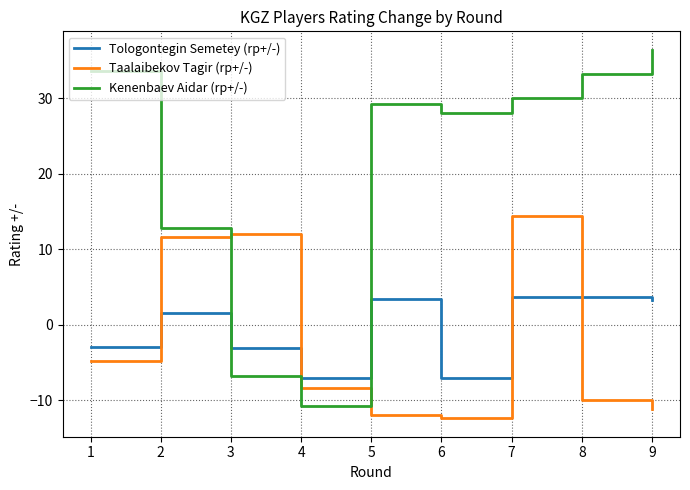

Is it true that Kenenbaev Aidar (rp+/-) equals 13.3 at 1?

False